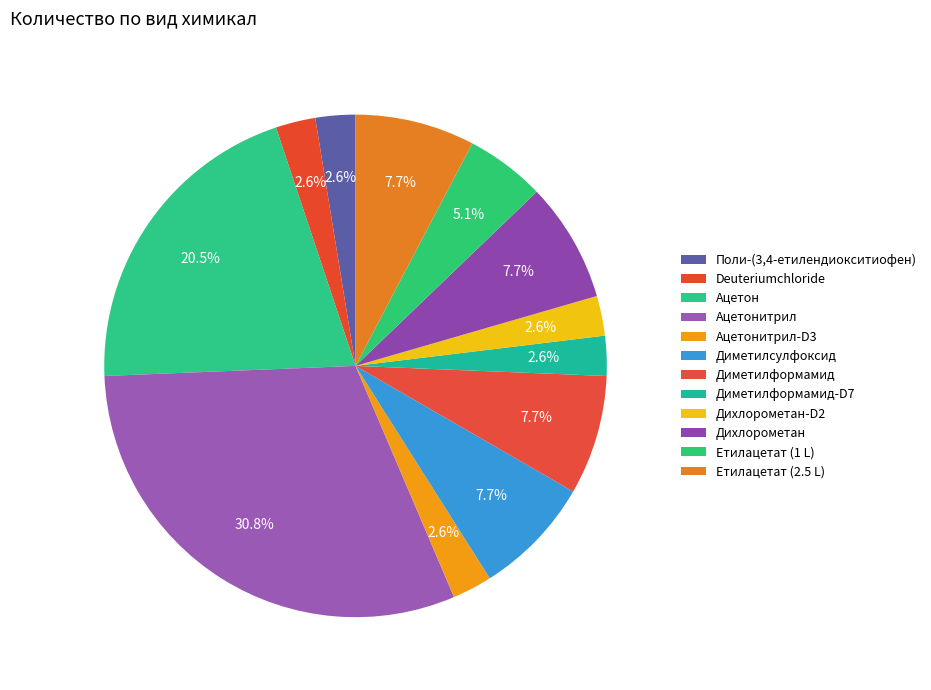

Is Етилацетат (1 L) the majority of the pie?

No